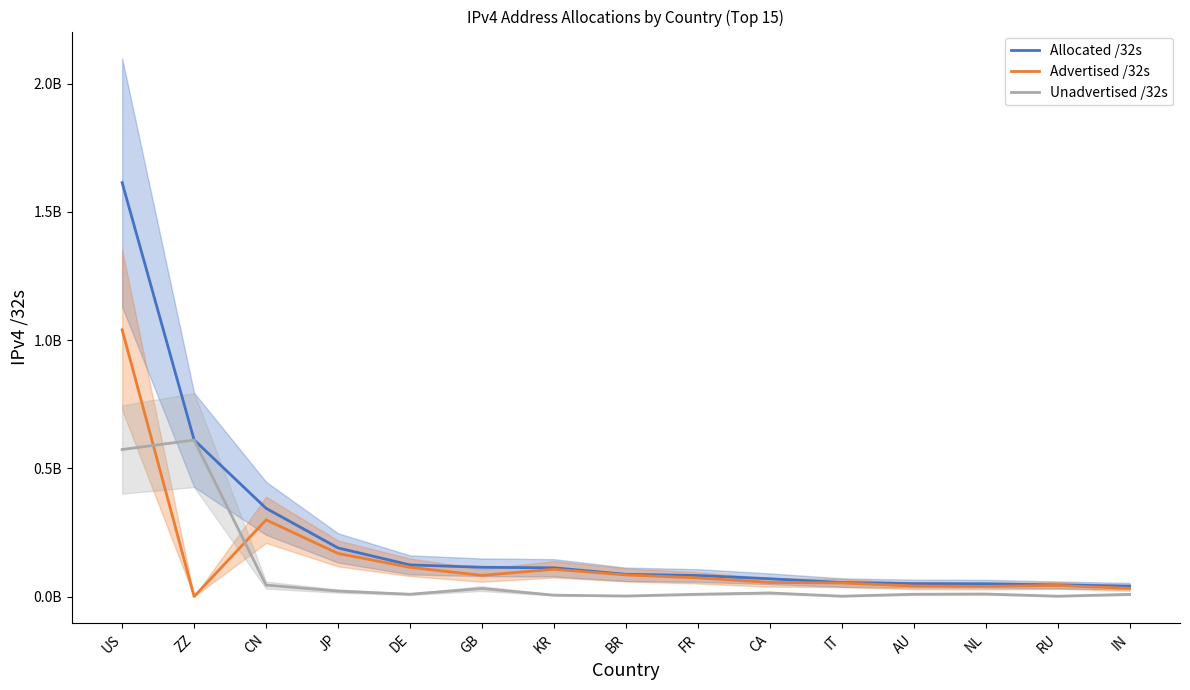

Which series has the largest total across all categories?

Allocated /32s